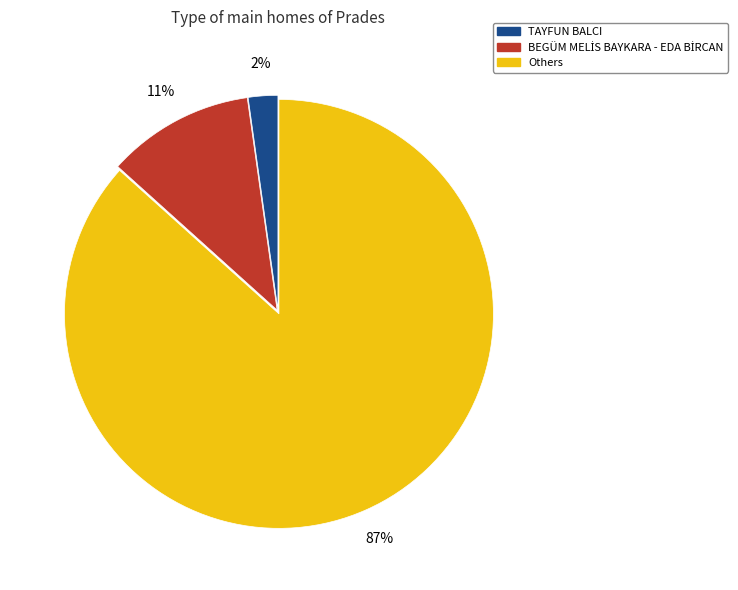

To the nearest percent, what percentage of the pie is TAYFUN BALCI?

2%